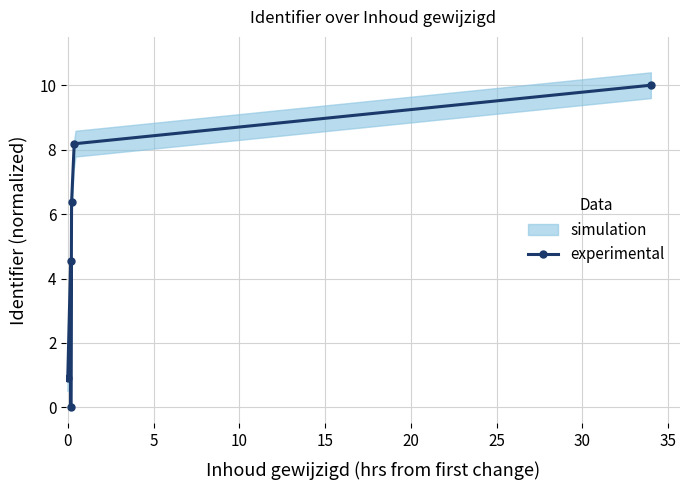

What is the value of the experimental point at the 6th from the left?

10.0